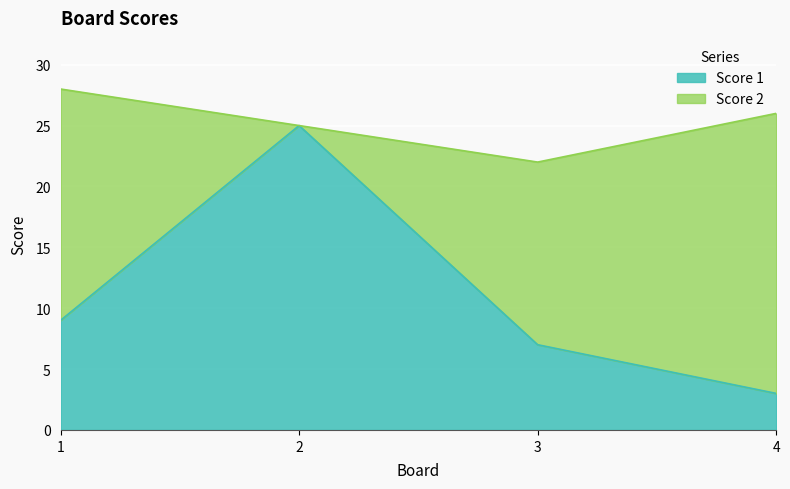

Which label corresponds to the largest value in the chart?

2